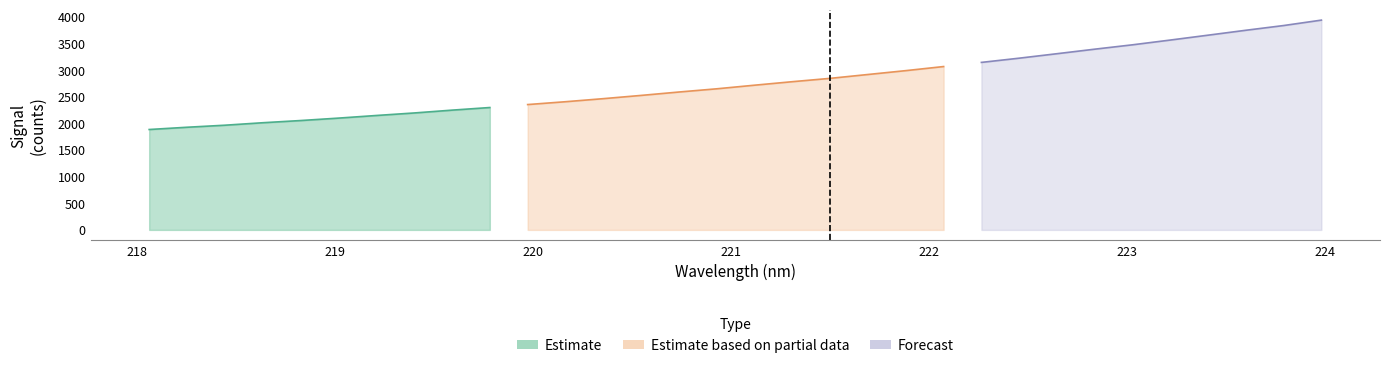

What are all the series names shown in the legend?

Estimate, Estimate based on partial data, Forecast